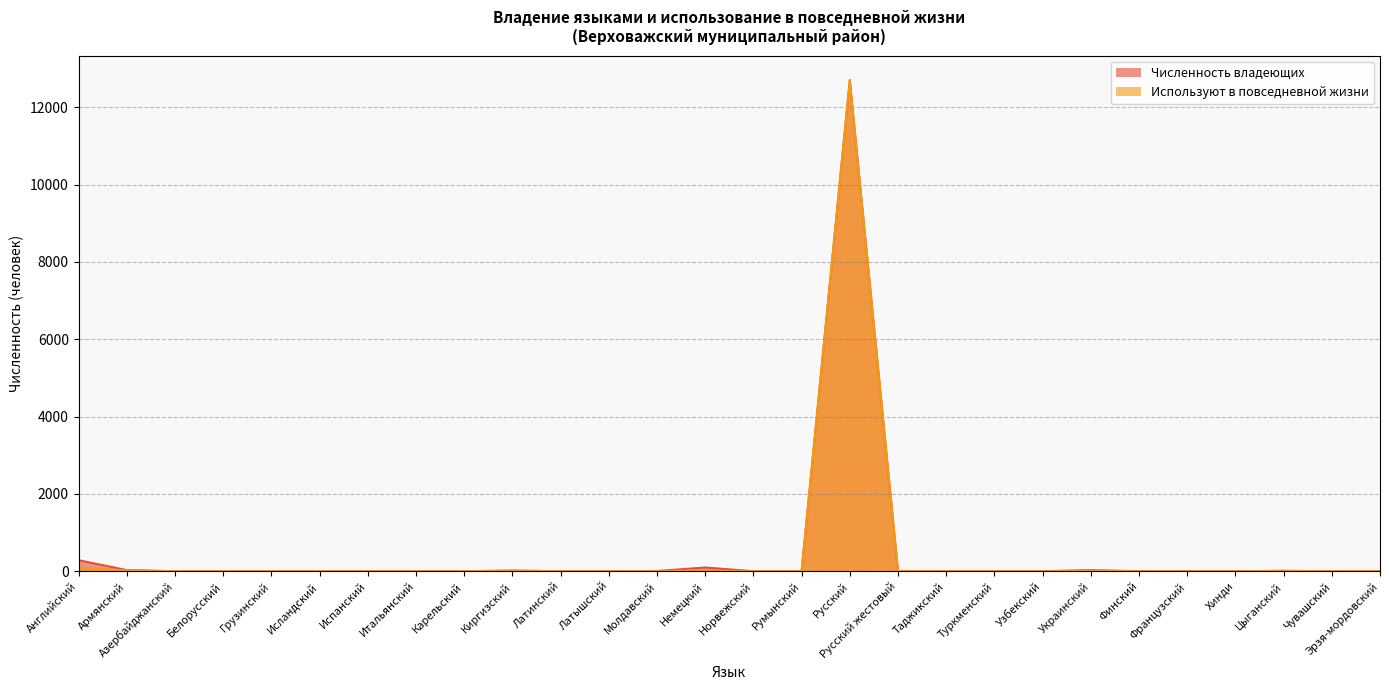

What is the value of the Численность владеющих point at the 28th from the left?

1